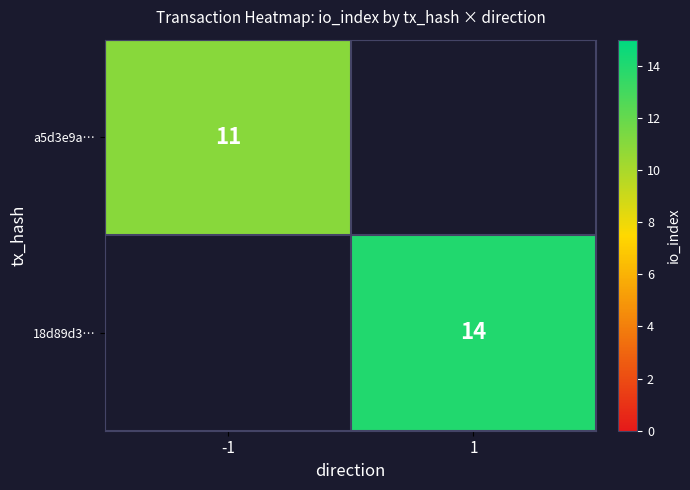

What is the smallest value displayed?

11.0